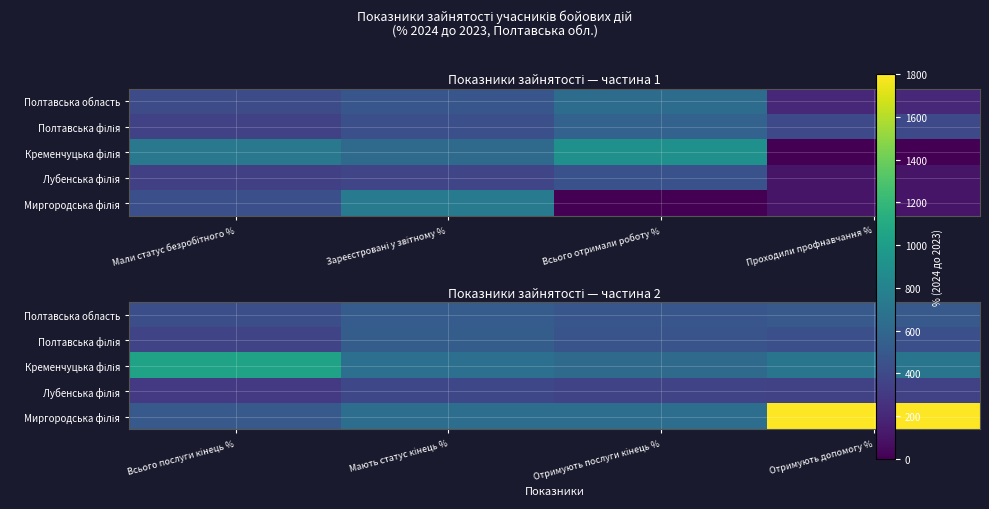

List the series in order of their peak value, lowest first.

Лубенська філія, Полтавська область, Полтавська філія, Кременчуцька філія, Миргородська філія